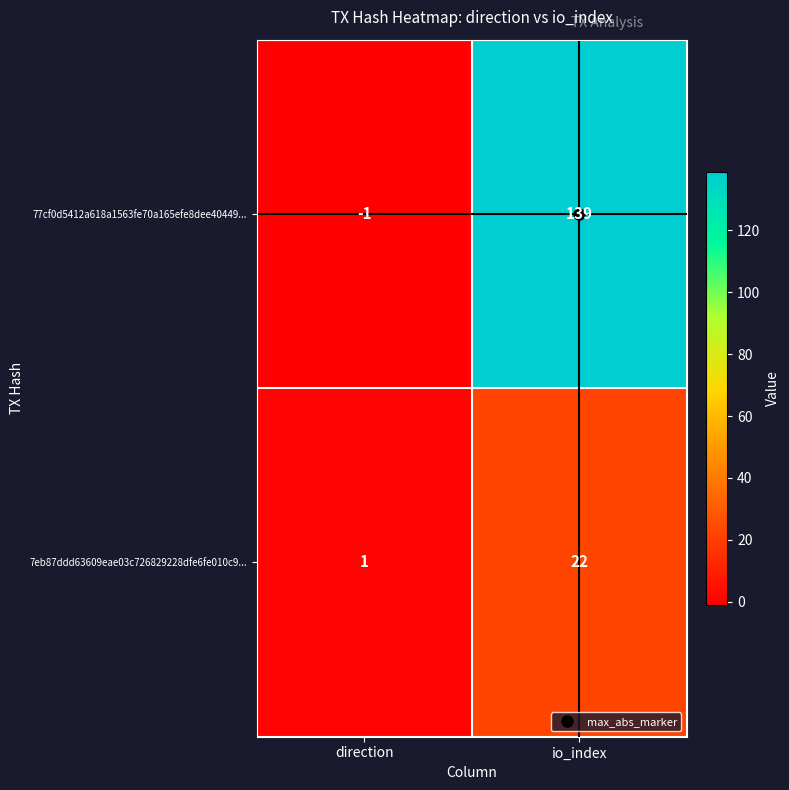

At which label does 7eb87ddd63609eae03c726829228dfe6fe010c9... reach its peak?

io_index